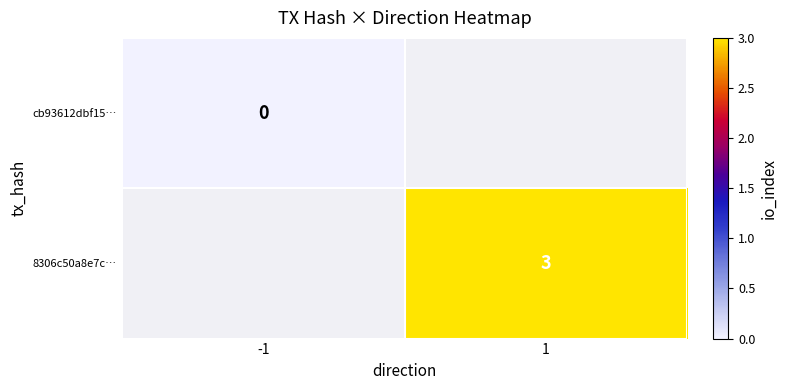

At how many categories does at least one series exceed 0?

1